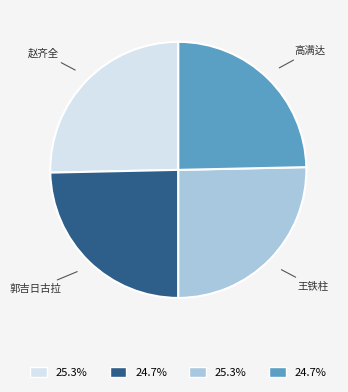

Is there any slice that represents more than half of the pie?

No